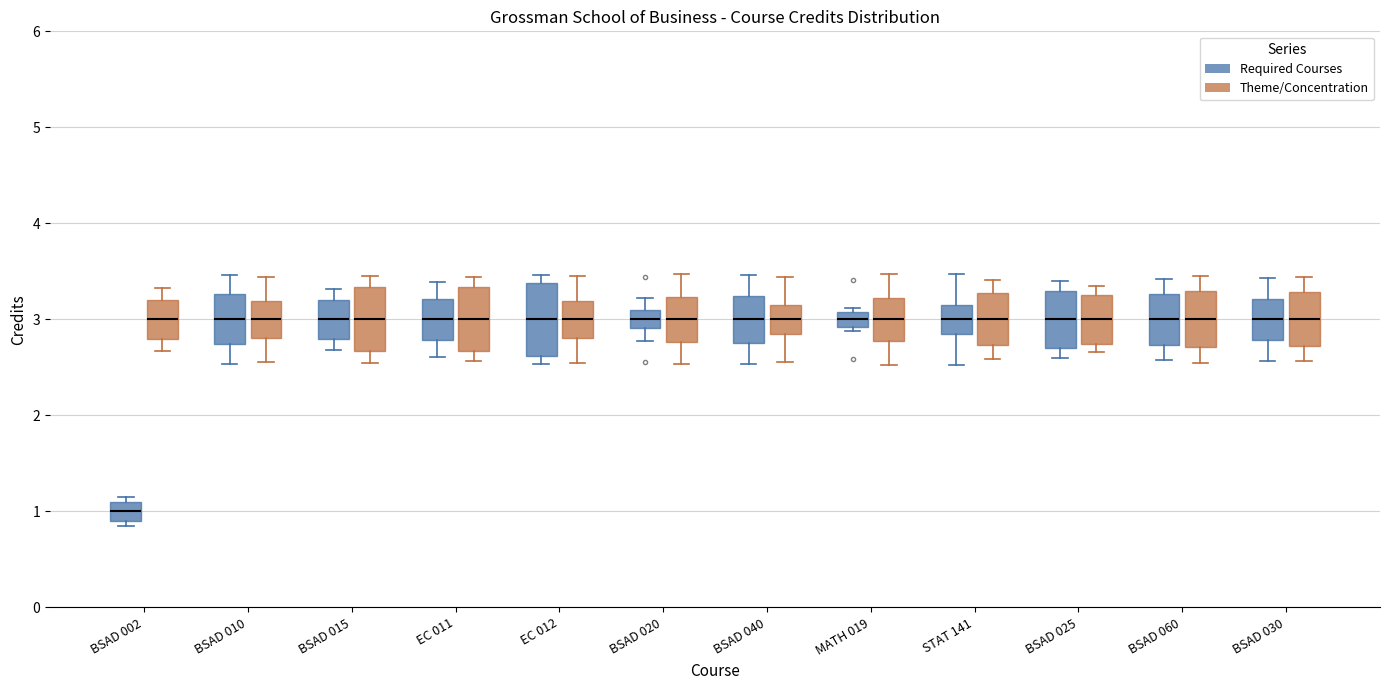

Where does the median line of the box for BSAD 040 (Required Courses) sit on the y-axis? The values are not printed on the chart, so give them approximately, as read against the axis.

3.0